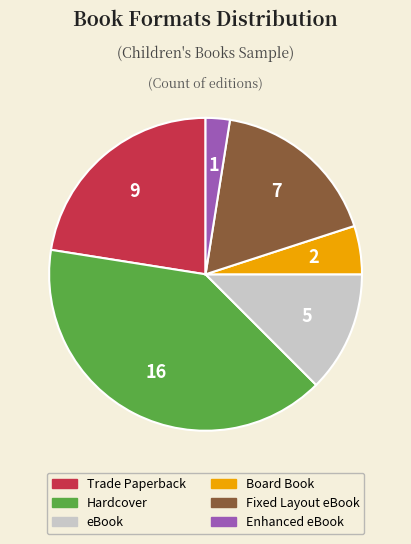

Does any single category account for the majority?

No